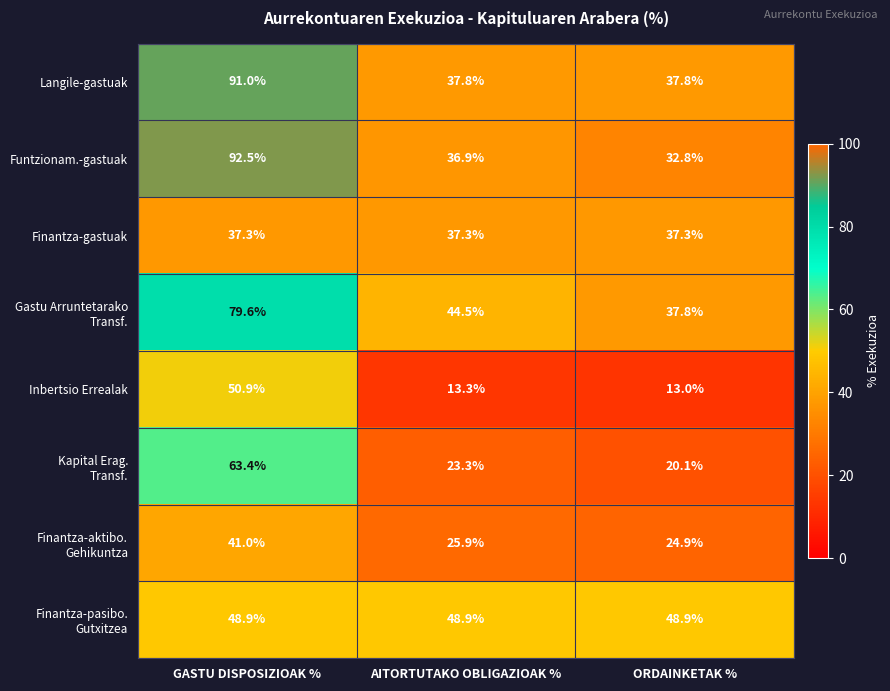

At which category is the sum across all series the highest?

GASTU DISPOSIZIOAK %